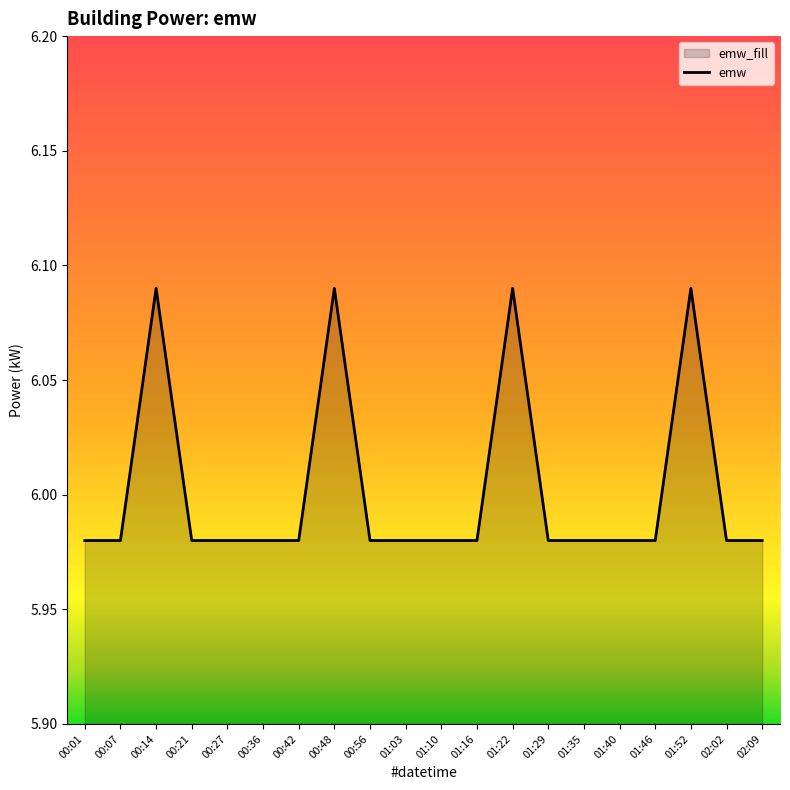

The value at 00:56 is 6.0. True or false?

True